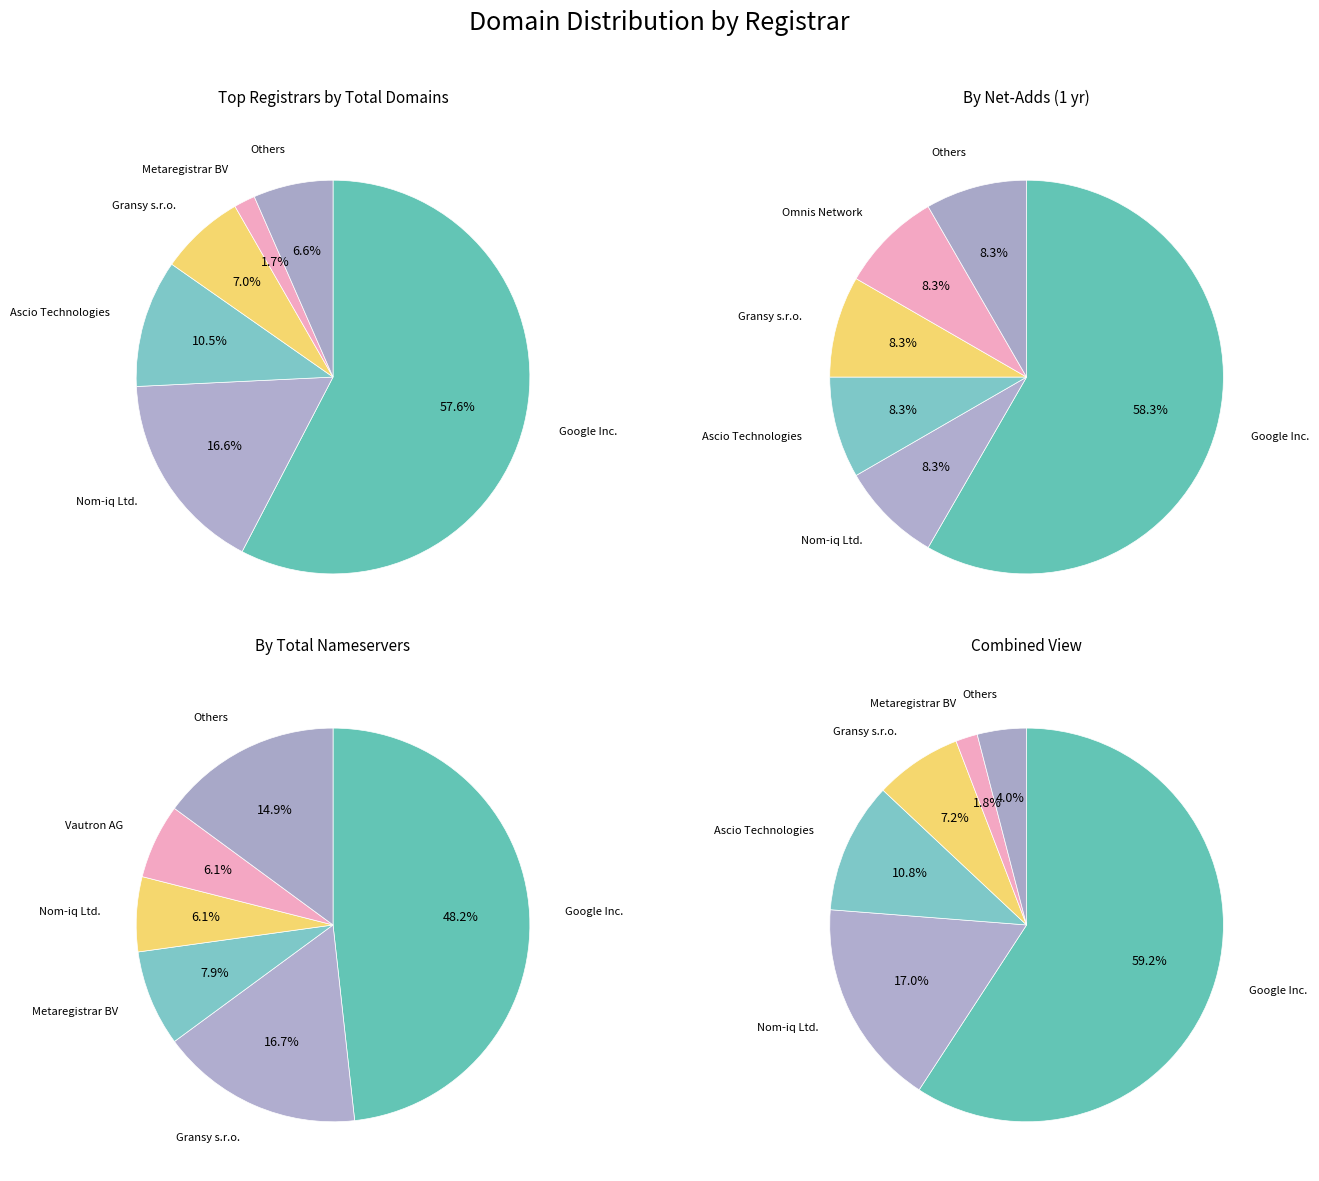

Is there a majority slice in this chart?

Yes